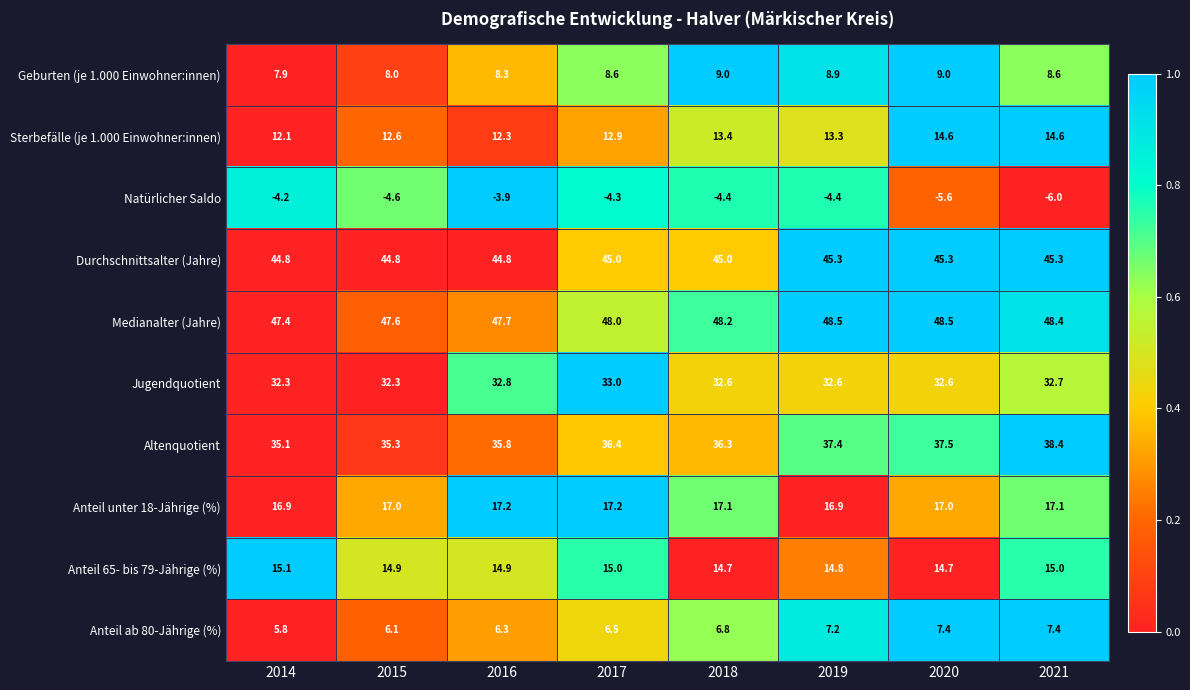

The Geburten (je 1.000 Einwohner:innen) series shows 12.7 at 2015. True or false?

False